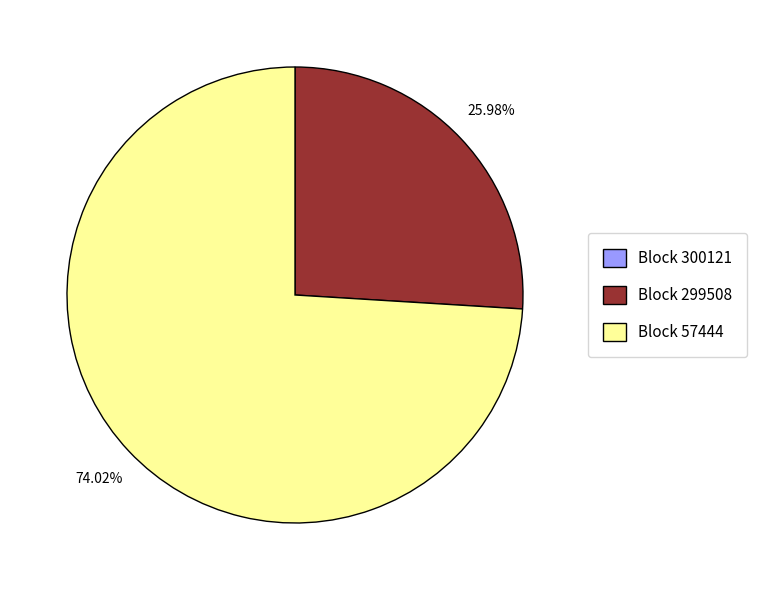

To the nearest percent, what is the difference between the largest and smallest slice percentages?

74%